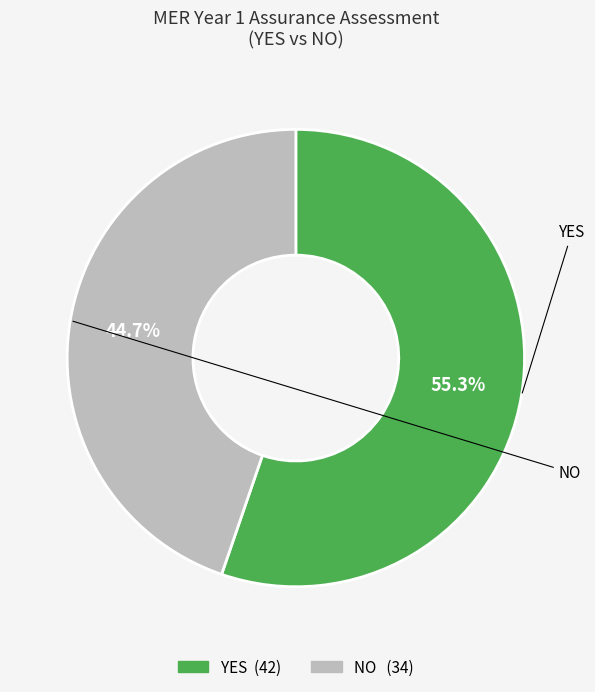

To the nearest percent, what is the difference between the largest and smallest slice percentages?

11%